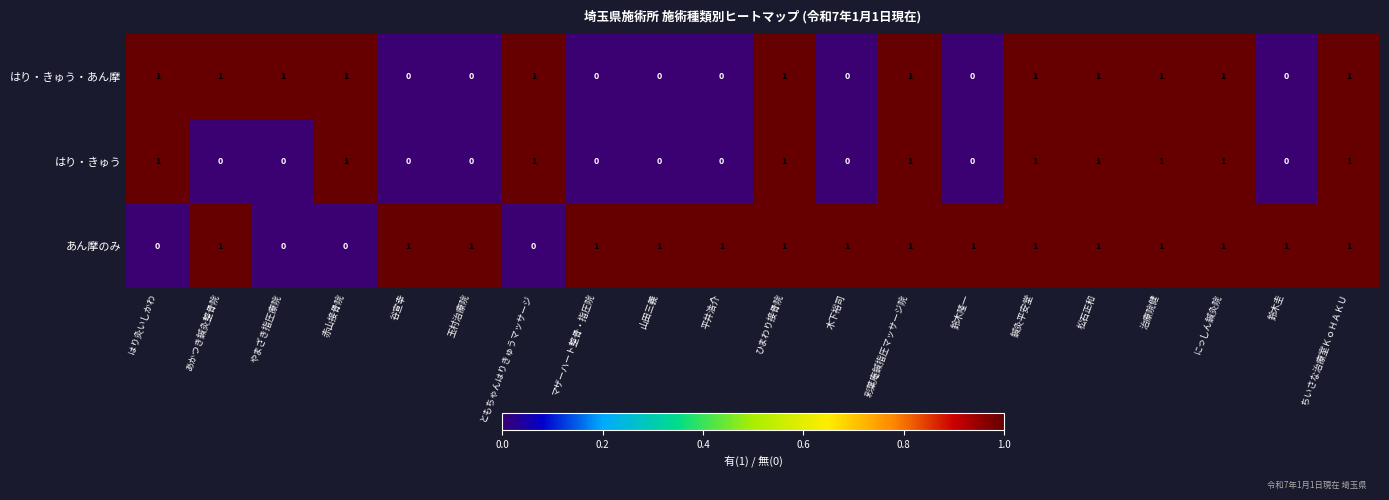

How many categories are shown in the chart?

20